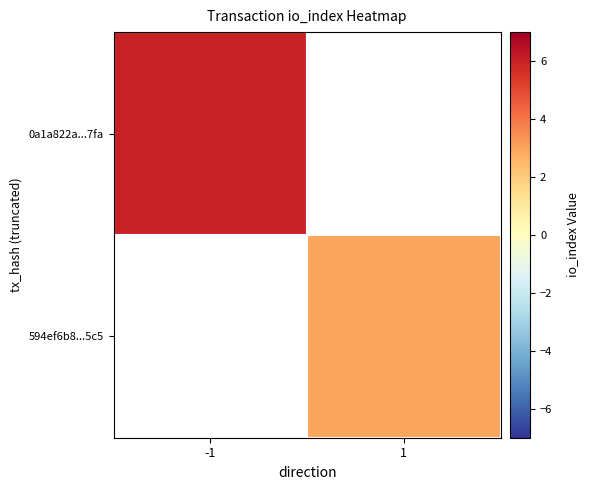

List the labels in order of 0a1a822a...7fa value, largest first.

-1, 1